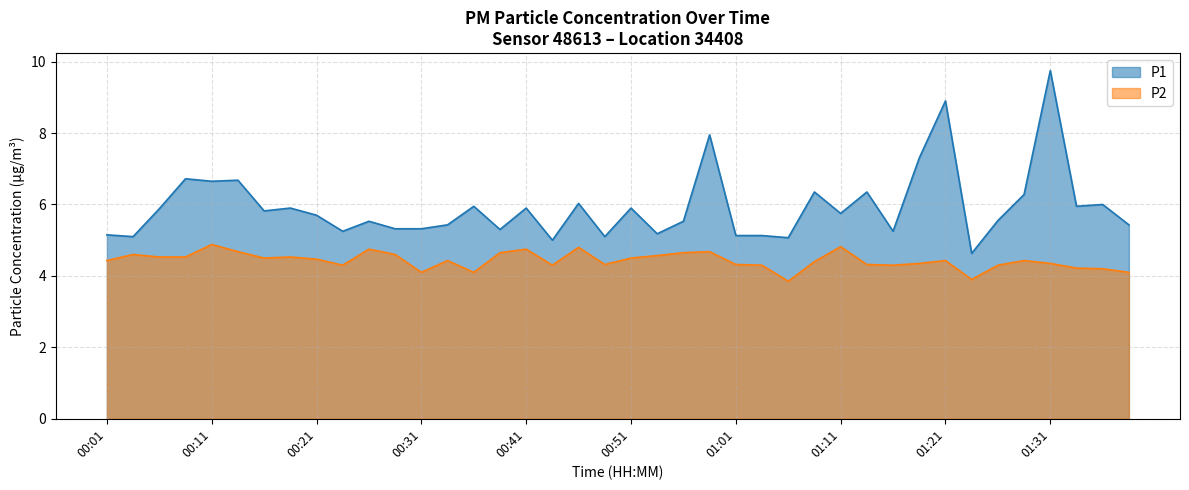

Does the chart display data point markers on the line(s)?

No